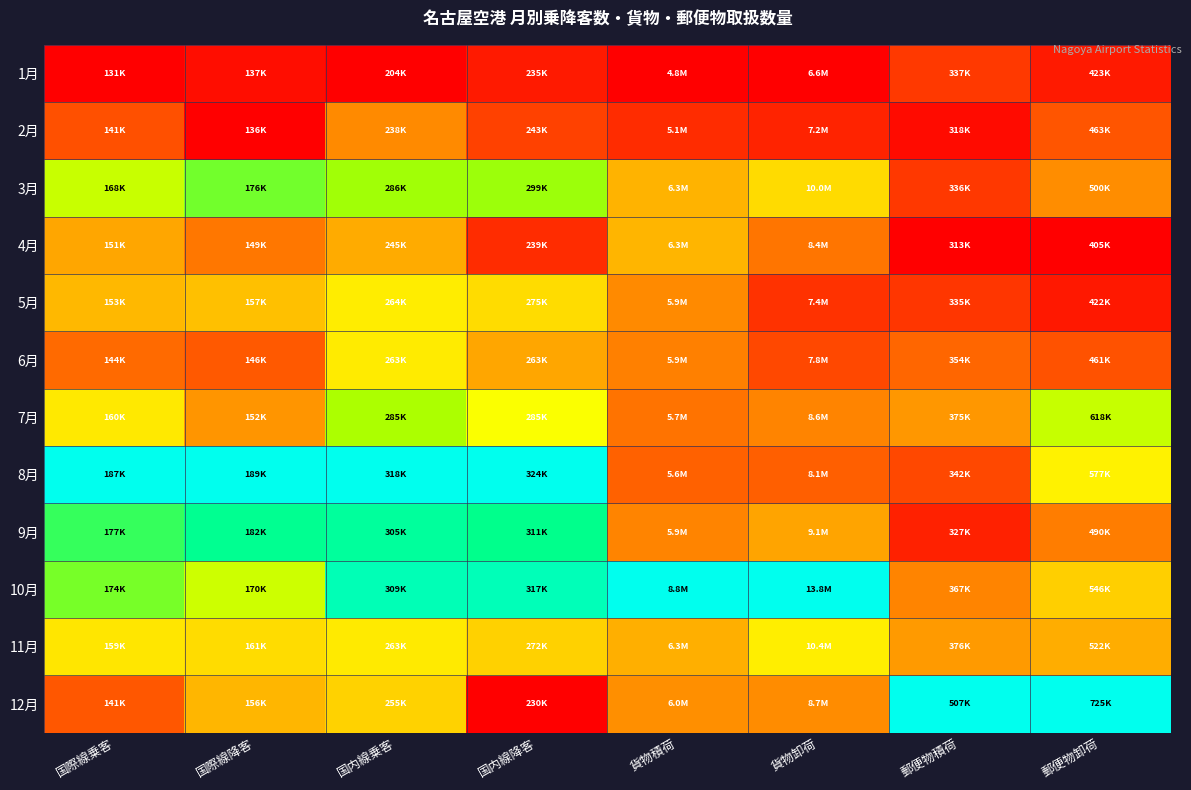

Which has a higher value, 国際線乗客 or 国際線降客?

国際線降客